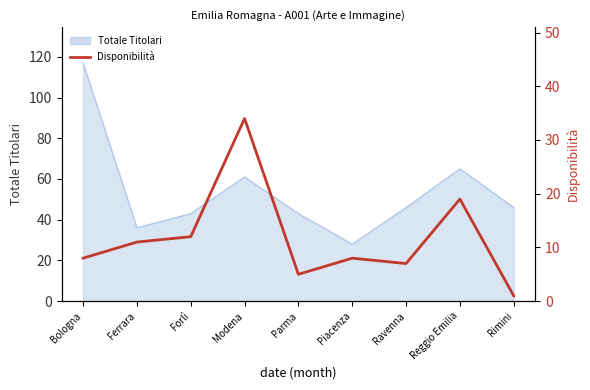

List the labels in order of value, smallest first.

Rimini, Parma, Ravenna, Bologna, Piacenza, Ferrara, Forlì, Reggio Emilia, Modena